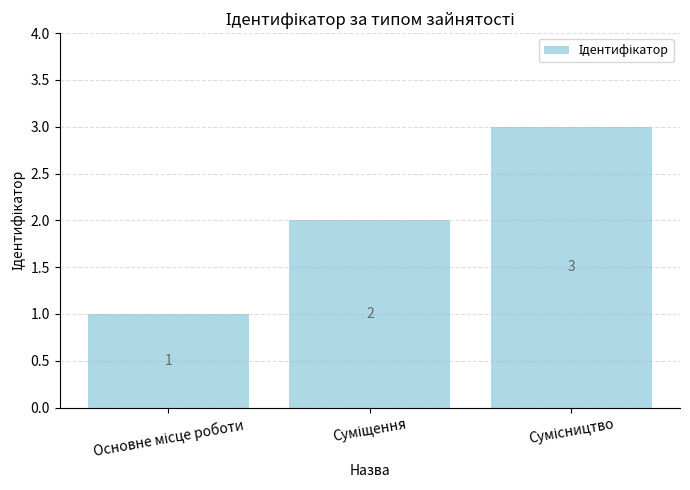

Reading left to right, extract all data points from this chart.

1	2	3